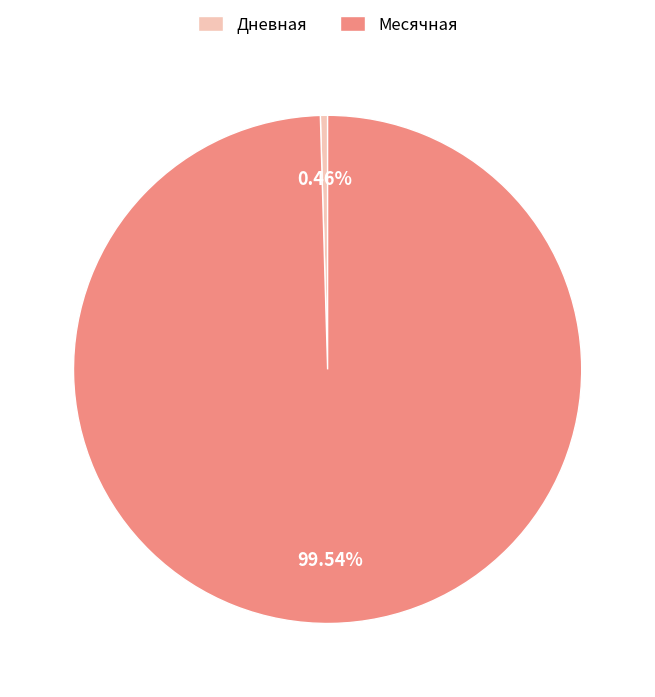

Is there a majority slice in this chart?

Yes